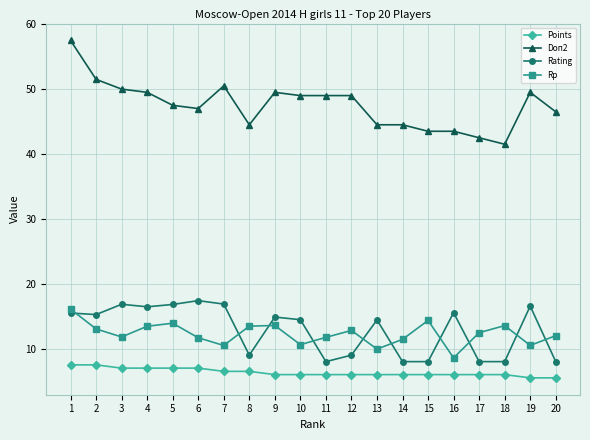

Does the chart display data point markers on the line(s)?

Yes